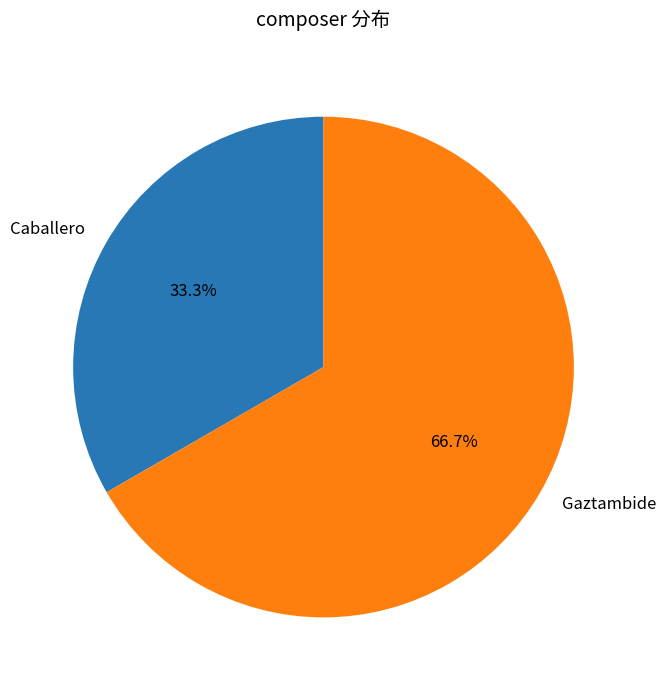

Count the number of slices in the pie.

2